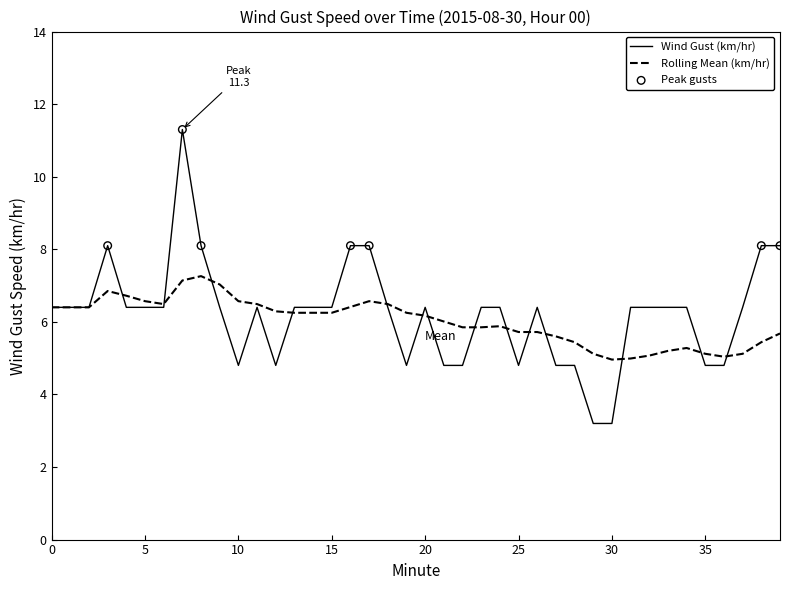

Which series has the widest spread of values?

Wind Gust (km/hr)